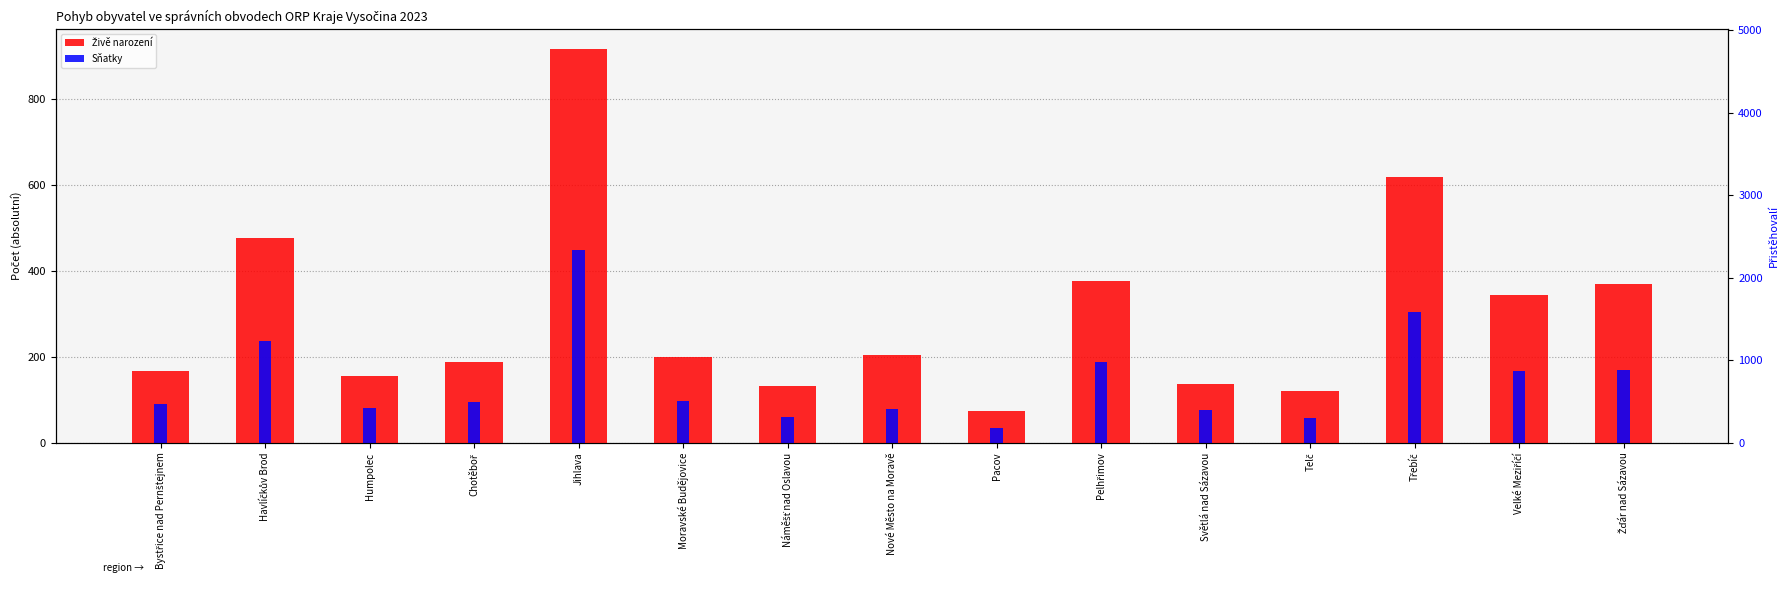

List the series in order of their overall mean, lowest first.

Sňatky, Živě narození